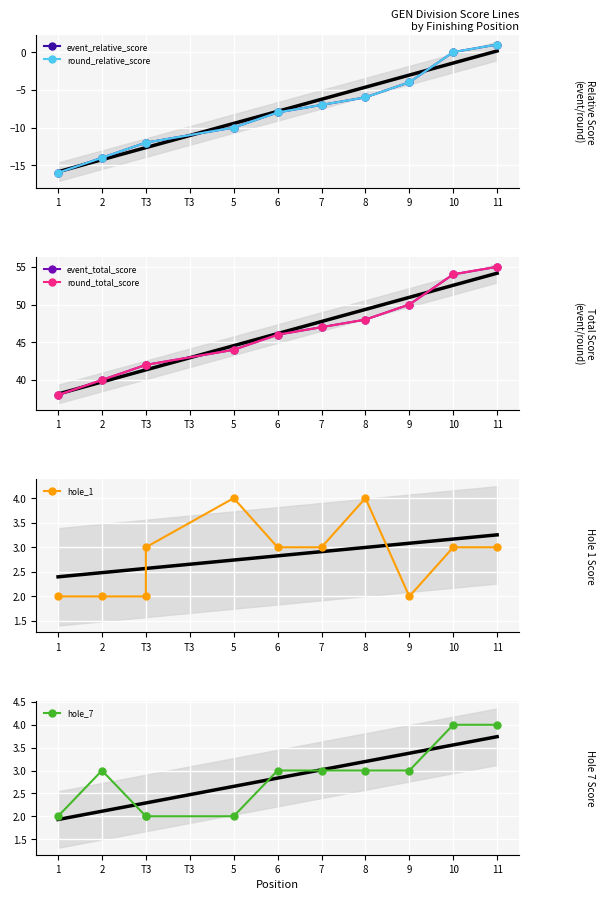

What are all the series names shown in the legend?

event_relative_score, round_relative_score, event_total_score, round_total_score, hole_1, hole_7